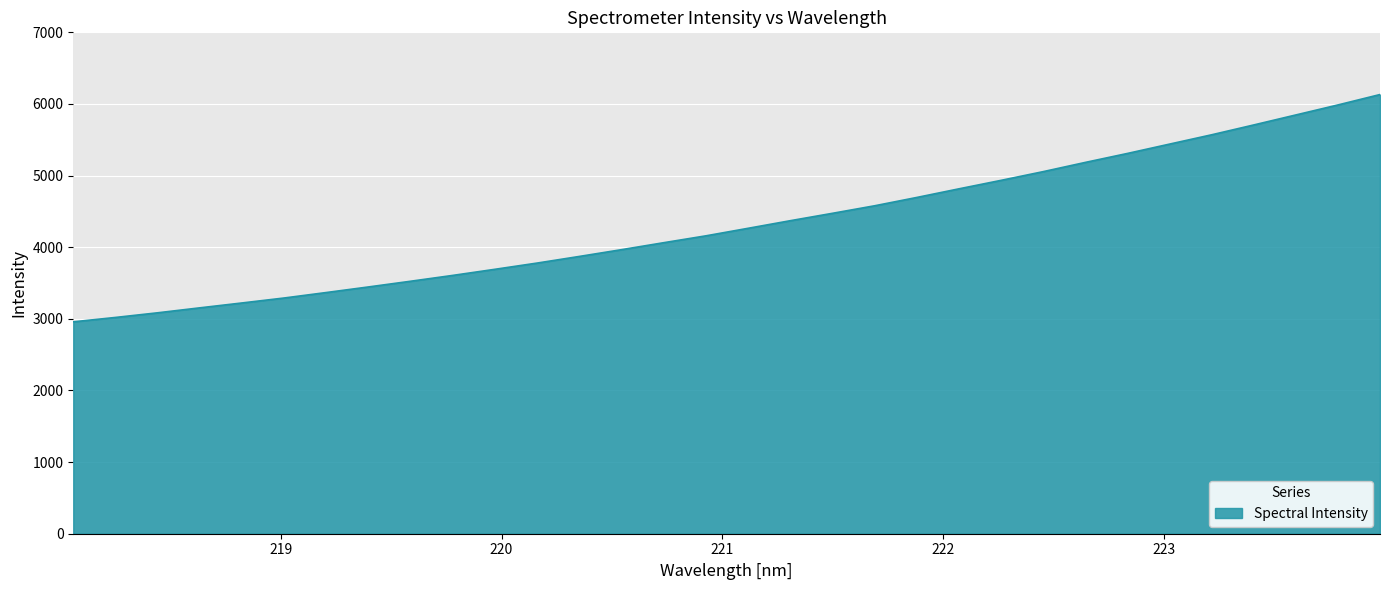

What is the minimum value shown in the chart?

2958.3